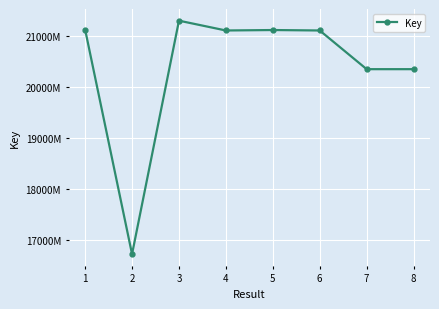

At which label does the data first exceed 211142430?

1